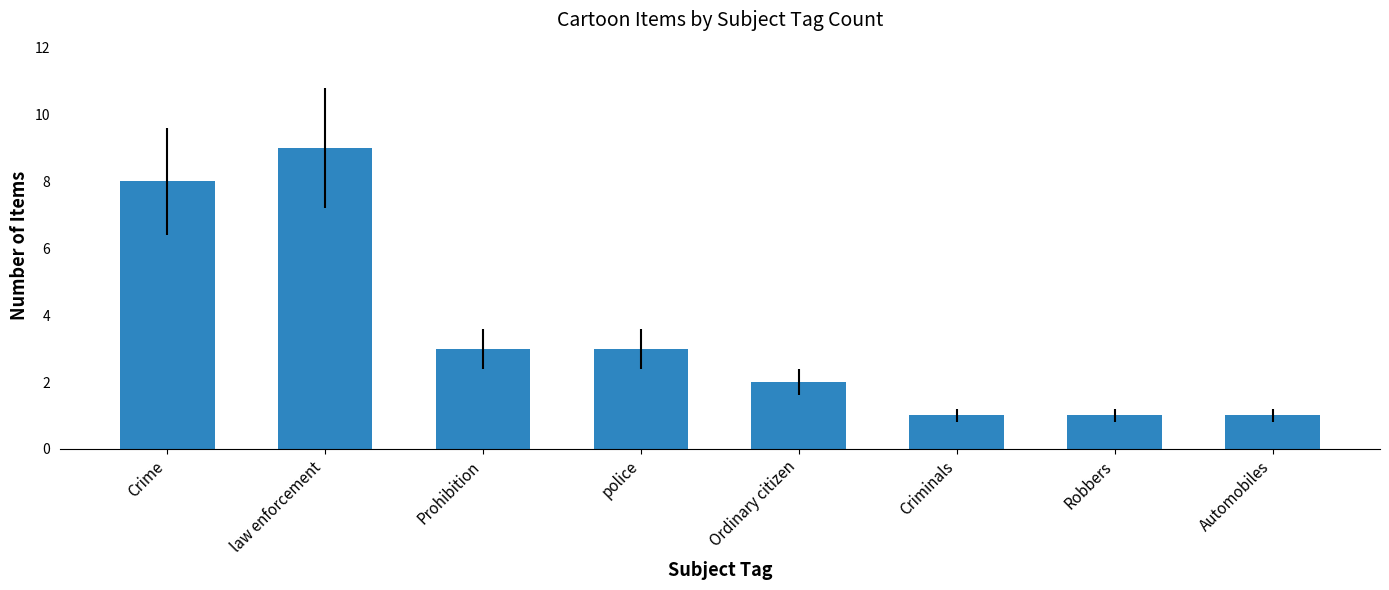

At which label does the data first exceed 3?

Crime